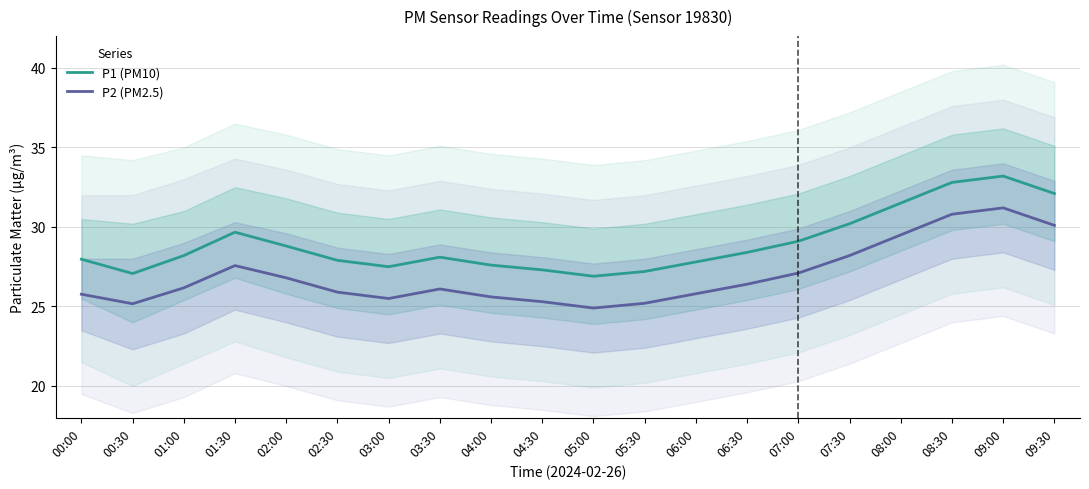

What is the label of the 6th point from the right?

07:00